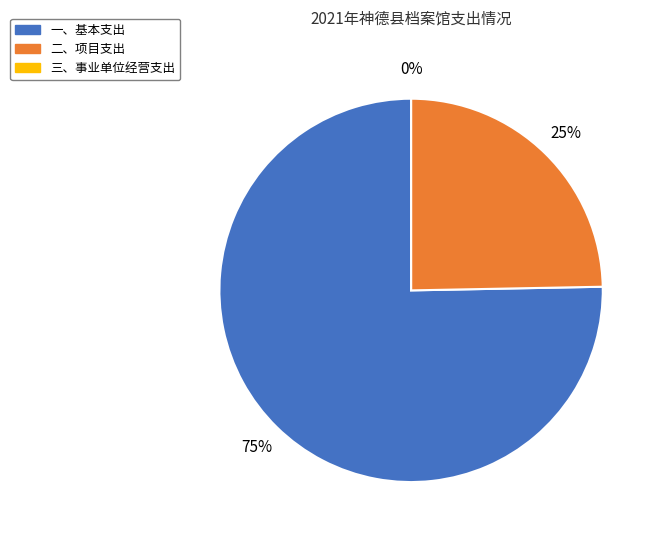

How much of the chart is everything except 二、项目支出?

75.3%